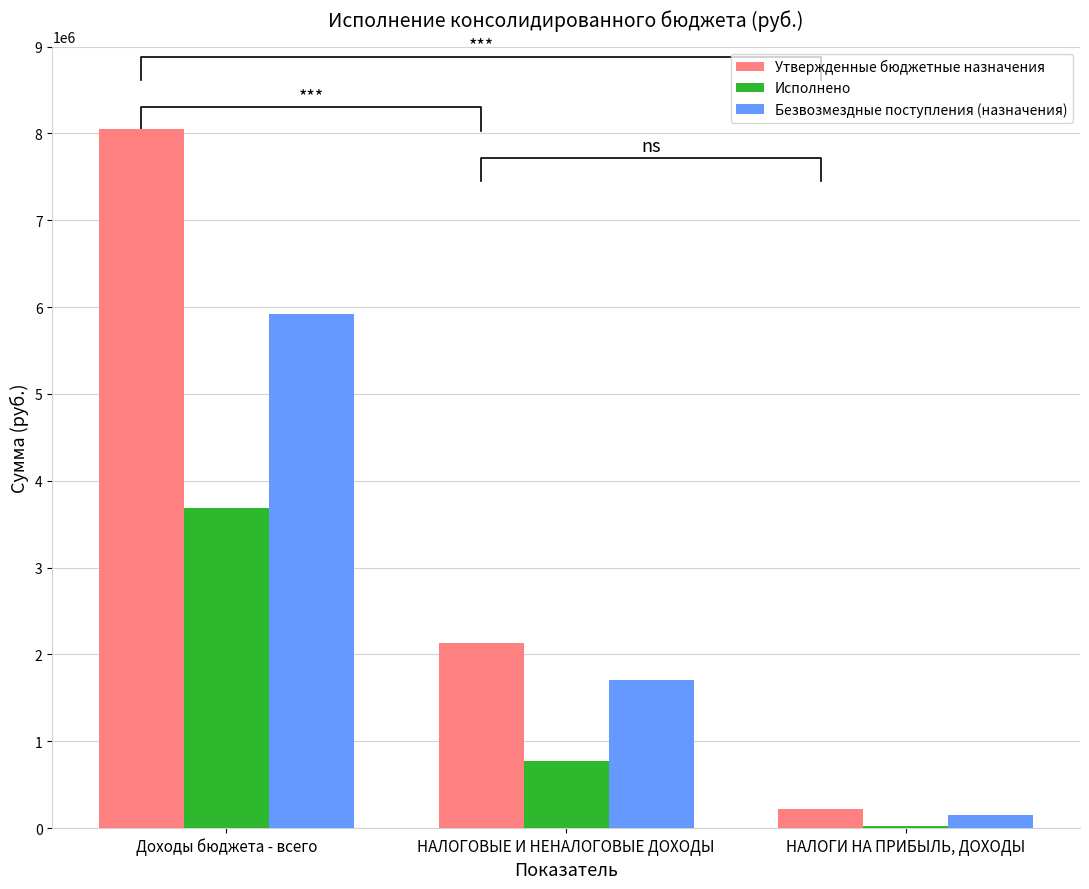

Reading left to right, transcribe all the data shown in this chart.

Утвержденные бюджетные назначения: Доходы бюджета - всего=8052860.6	НАЛОГОВЫЕ И НЕНАЛОГОВЫЕ ДОХОДЫ=2129900.0	НАЛОГИ НА ПРИБЫЛЬ, ДОХОДЫ=215000.0
Исполнено: Доходы бюджета - всего=3680447.0	НАЛОГОВЫЕ И НЕНАЛОГОВЫЕ ДОХОДЫ=768884.3	НАЛОГИ НА ПРИБЫЛЬ, ДОХОДЫ=18724.8
Безвозмездные поступления (назначения): Доходы бюджета - всего=5922960.6	НАЛОГОВЫЕ И НЕНАЛОГОВЫЕ ДОХОДЫ=1709000.0	НАЛОГИ НА ПРИБЫЛЬ, ДОХОДЫ=150000.0